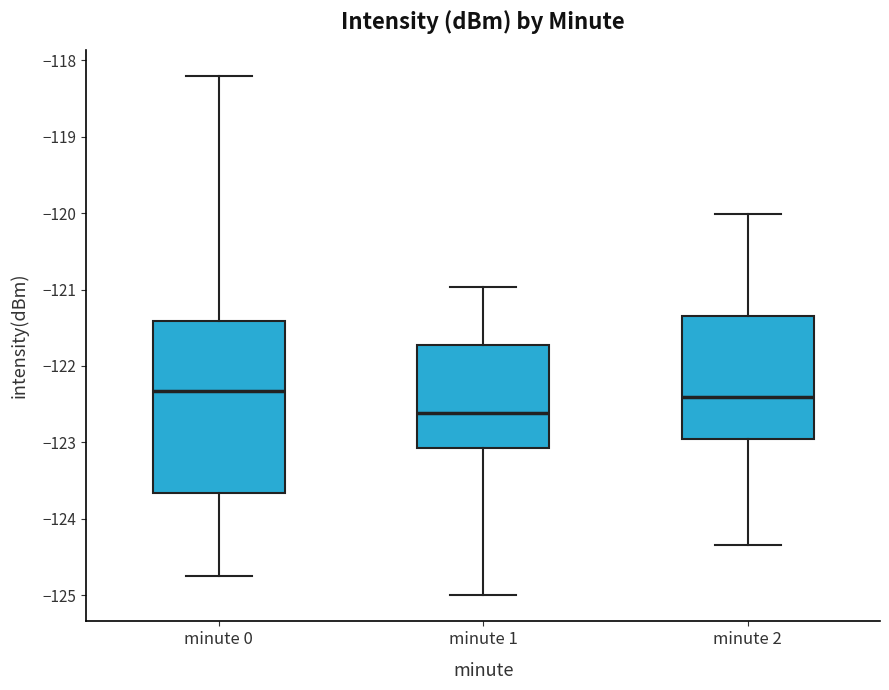

Comparing the boxes themselves (not the whiskers), which one is the tallest?

minute 0